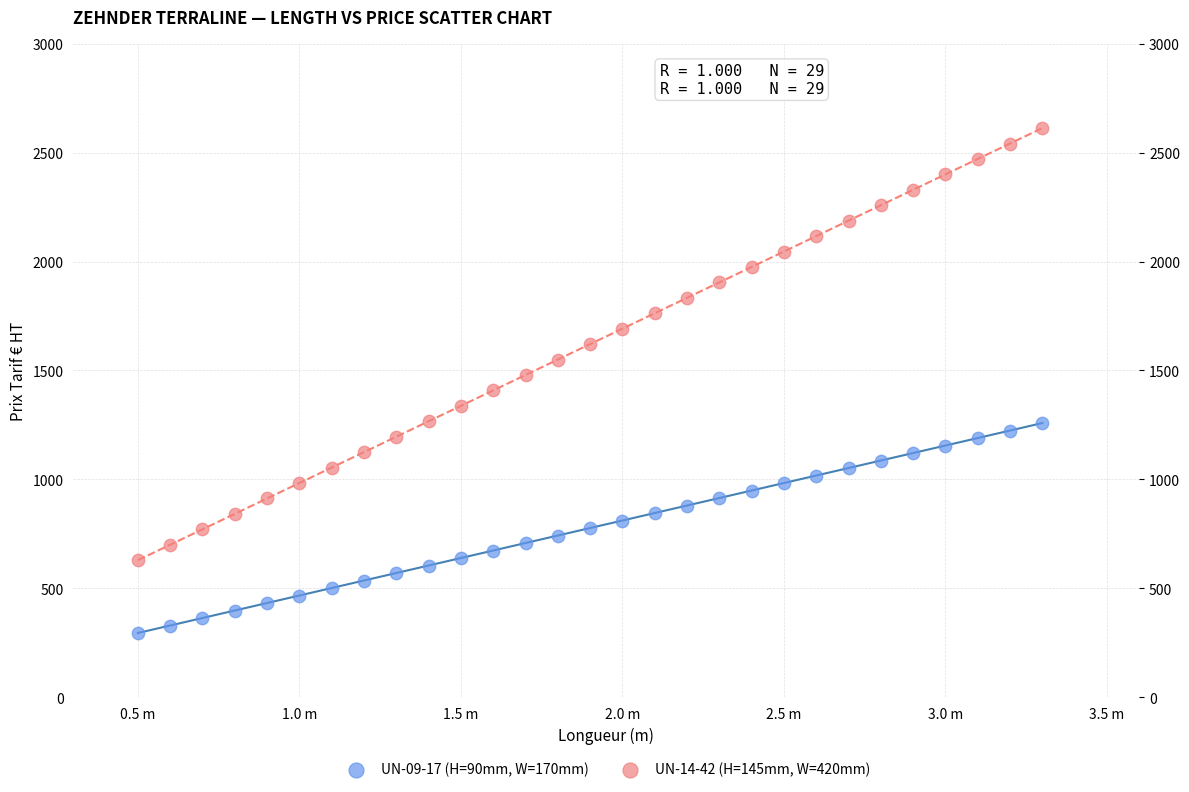

Which series has the largest Y range (max minus min)?

UN-14-42 (H=145mm, W=420mm)